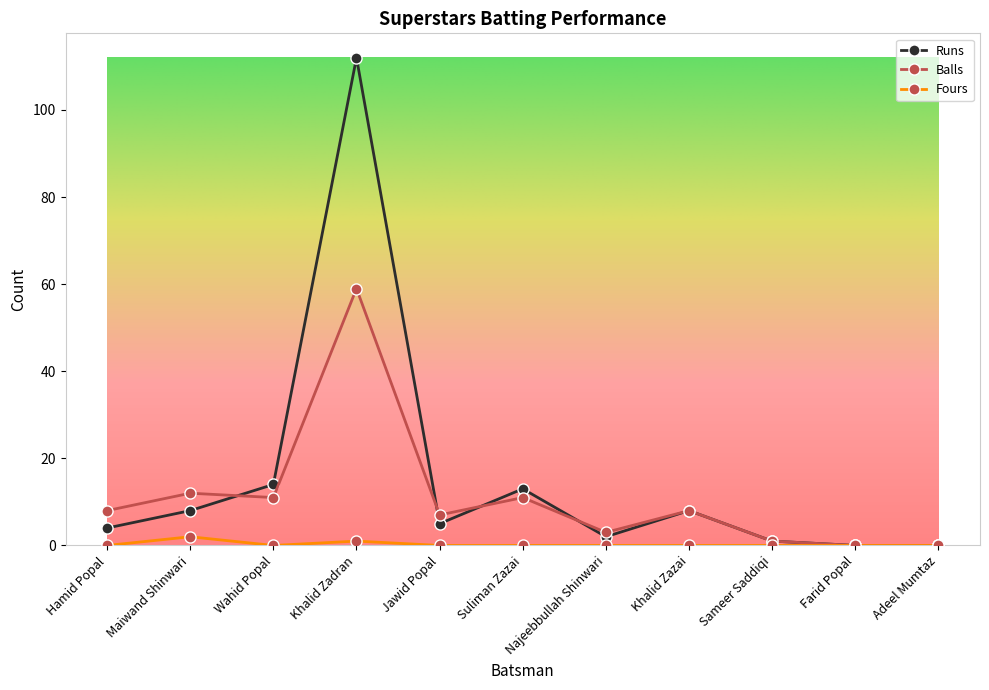

Rank the series by their average value, from highest to lowest.

Runs, Balls, Fours